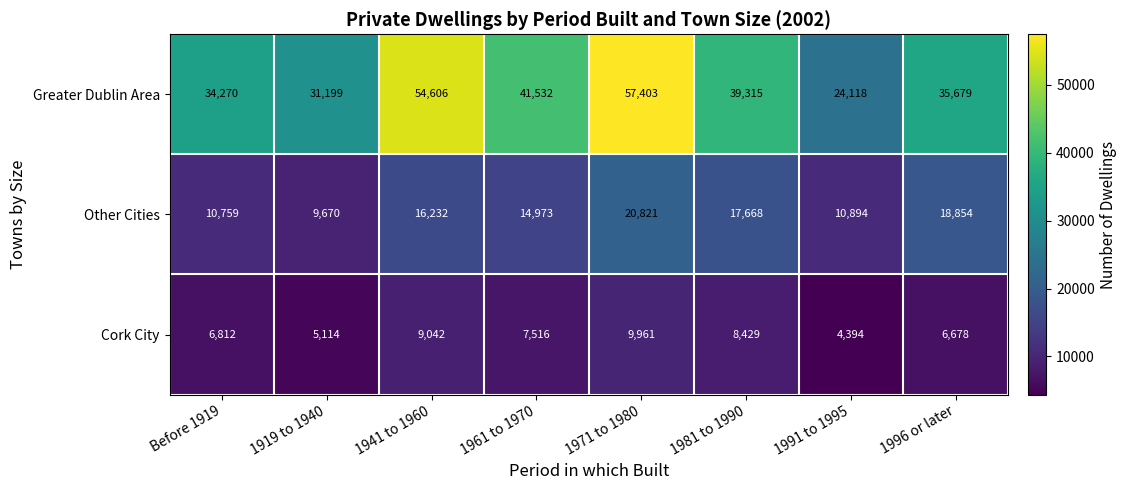

At 1981 to 1990, list the series in order from smallest to largest.

Cork City, Other Cities, Greater Dublin Area